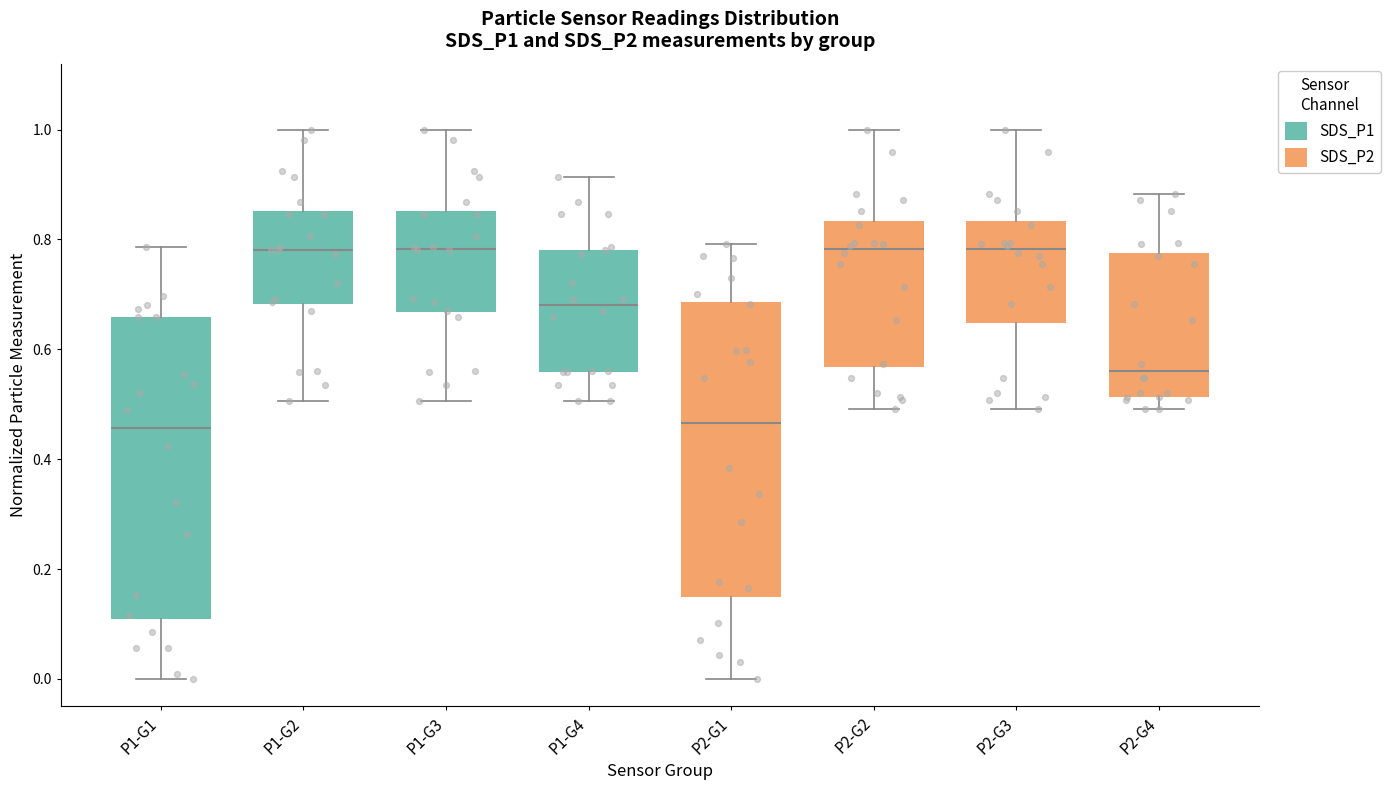

Reading left to right, read every box against the y-axis: the position of its median line, the range the box covers, and the ends of its whiskers. The values are not printed on the chart, so give them approximately, as read against the axis.

P1-G1: median 0.46, box 0.10 to 0.66, whiskers 0.00 to 0.78
P1-G2: median 0.78, box 0.68 to 0.86, whiskers 0.50 to 1.00
P1-G3: median 0.78, box 0.66 to 0.86, whiskers 0.50 to 1.00
P1-G4: median 0.68, box 0.56 to 0.78, whiskers 0.50 to 0.92
P2-G1: median 0.46, box 0.14 to 0.68, whiskers 0.00 to 0.80
P2-G2: median 0.78, box 0.56 to 0.84, whiskers 0.50 to 1.00
P2-G3: median 0.78, box 0.64 to 0.84, whiskers 0.50 to 1.00
P2-G4: median 0.56, box 0.52 to 0.78, whiskers 0.50 to 0.88